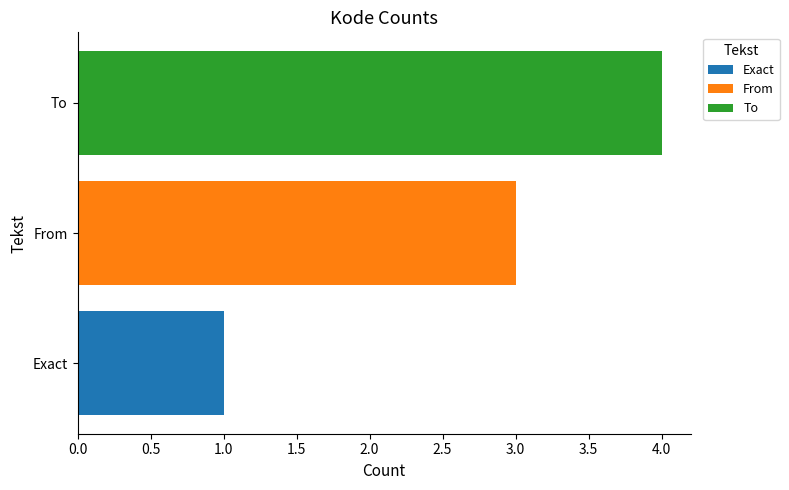

What is the greatest value displayed?

4